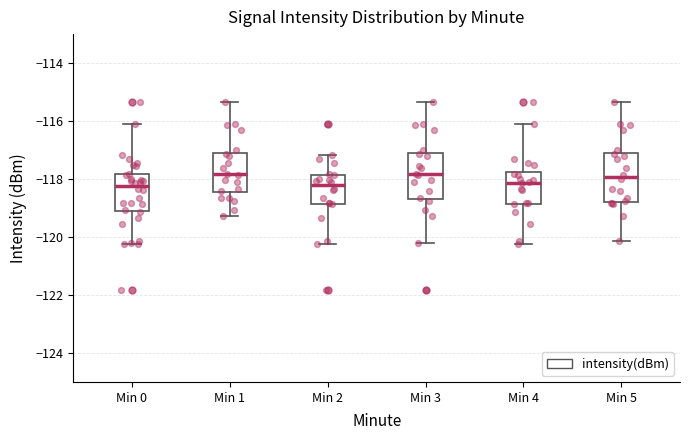

Where is the lower edge of the box for Min 1 on the y-axis? The values are not printed on the chart, so give them approximately, as read against the axis.

-118.4